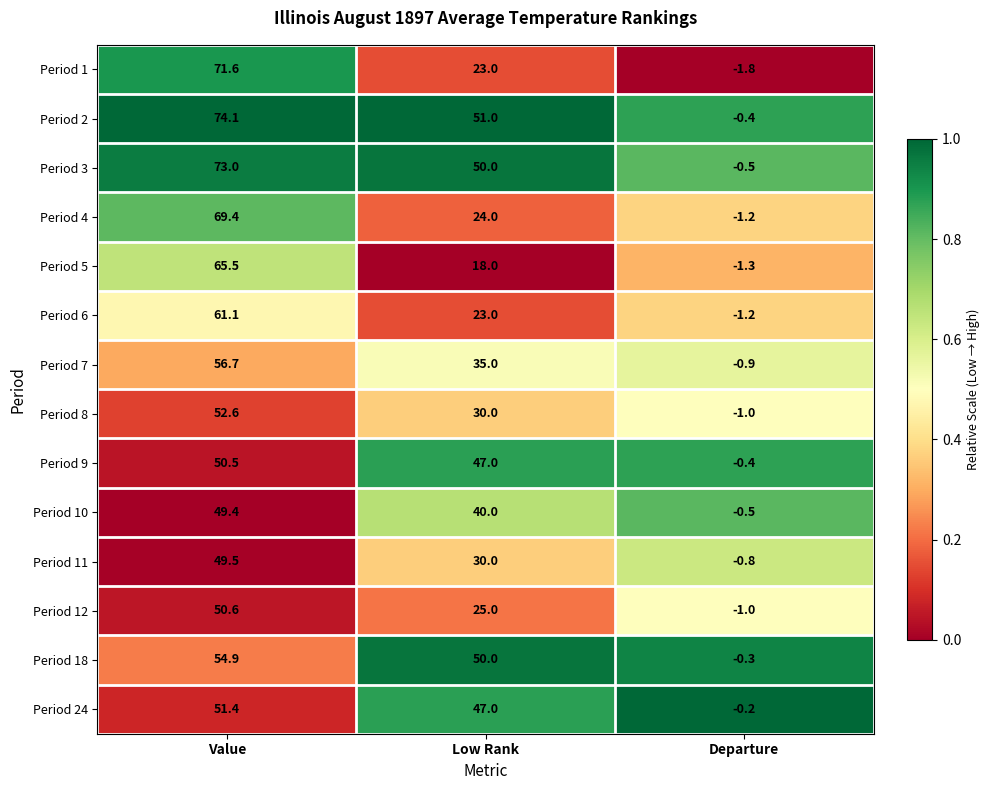

What is the sum of all Period 8 values?

81.6